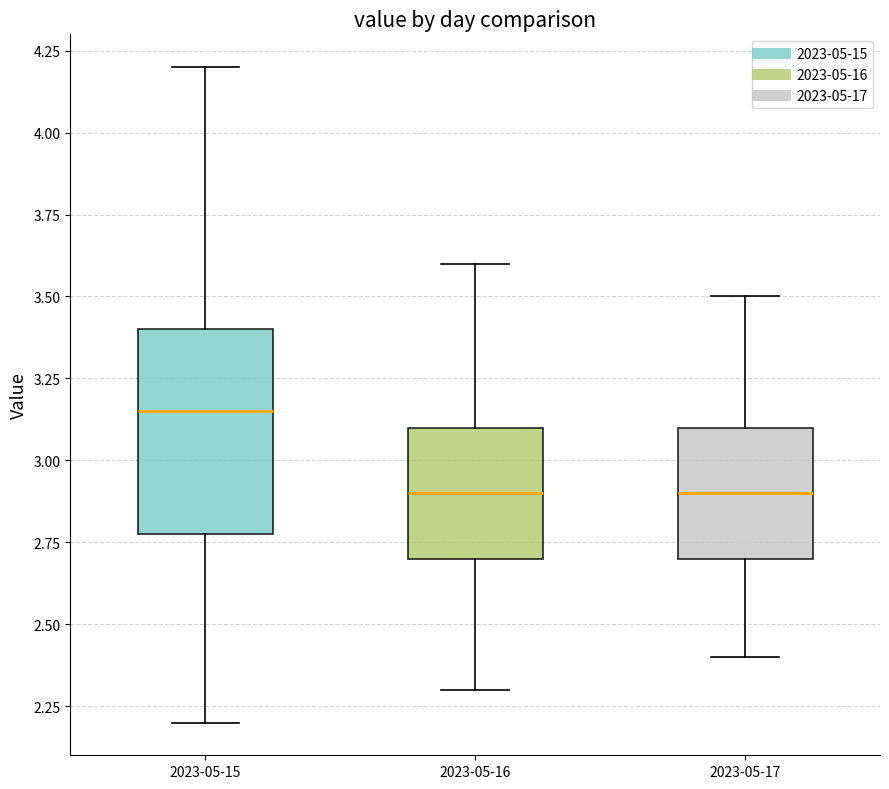

Reading left to right, read every box against the y-axis: the position of its median line, the range the box covers, and the ends of its whiskers. The values are not printed on the chart, so give them approximately, as read against the axis.

2023-05-15: median 3.15, box 2.80 to 3.40, whiskers 2.20 to 4.20
2023-05-16: median 2.90, box 2.70 to 3.10, whiskers 2.30 to 3.60
2023-05-17: median 2.90, box 2.70 to 3.10, whiskers 2.40 to 3.50